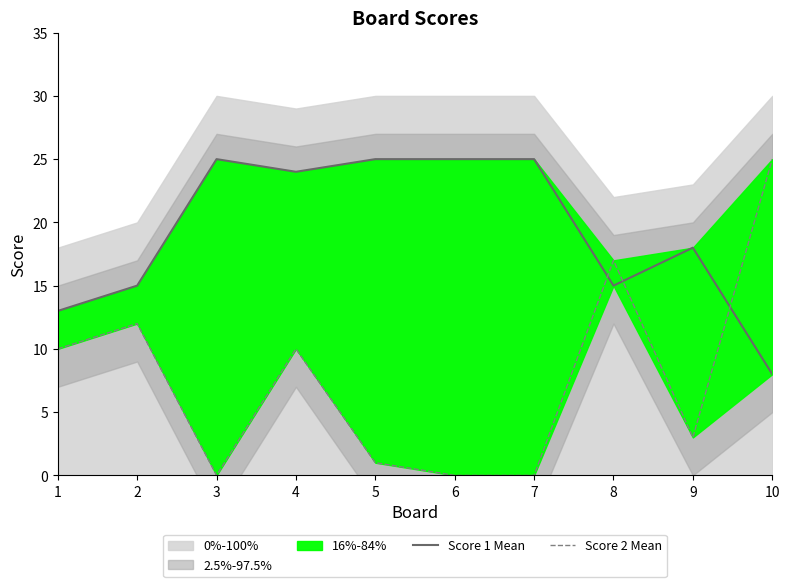

Reading left to right, list all the values displayed in this chart.

Score 1 Mean: 1=13	2=15	3=25	4=24	5=25	6=25	7=25	8=15	9=18	10=8
Score 2 Mean: 1=10	2=12	3=0	4=10	5=1	6=0	7=0	8=17	9=3	10=25